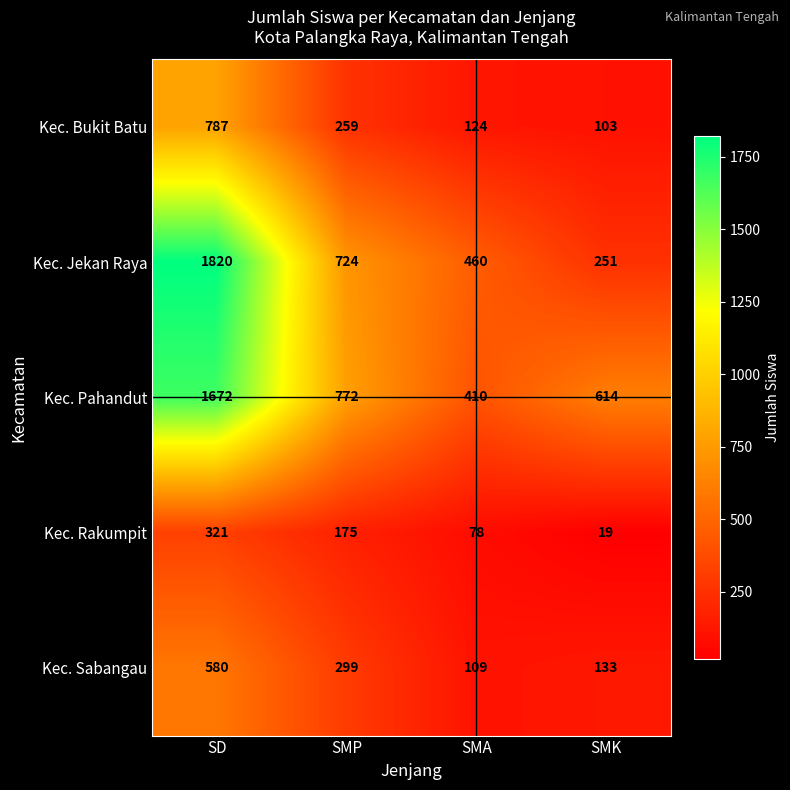

What is the approximate value of Kec. Pahandut at SD, to the nearest 50?

1650